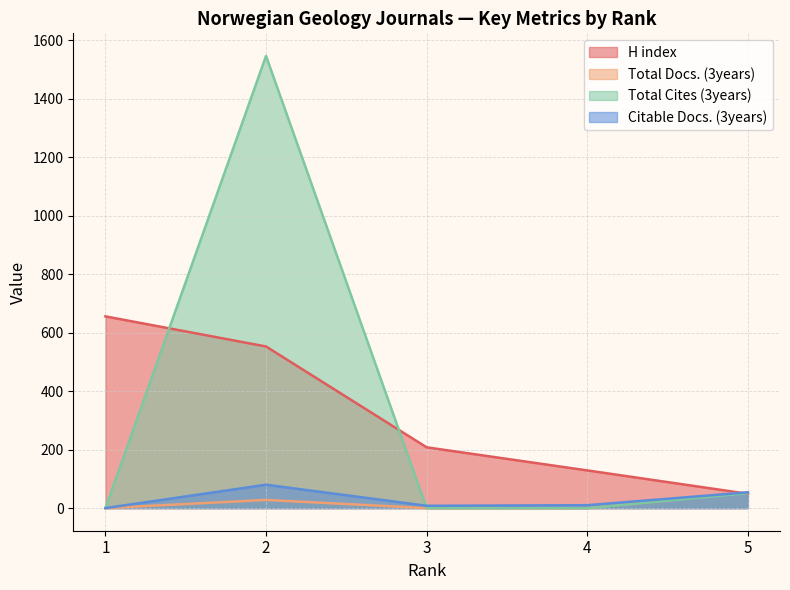

What is the sum of the Citable Docs. (3years) values at 4 and 3?

18